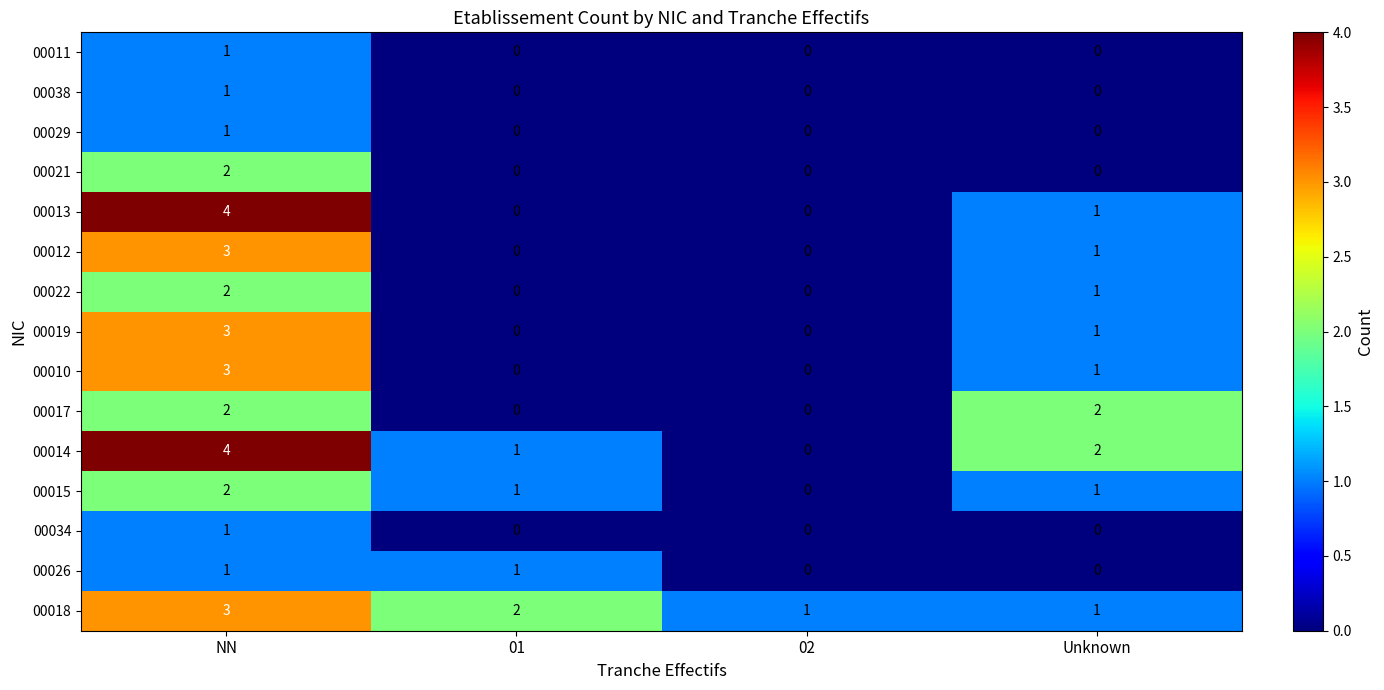

The value of 00014 at 02 is 0. True or false?

True